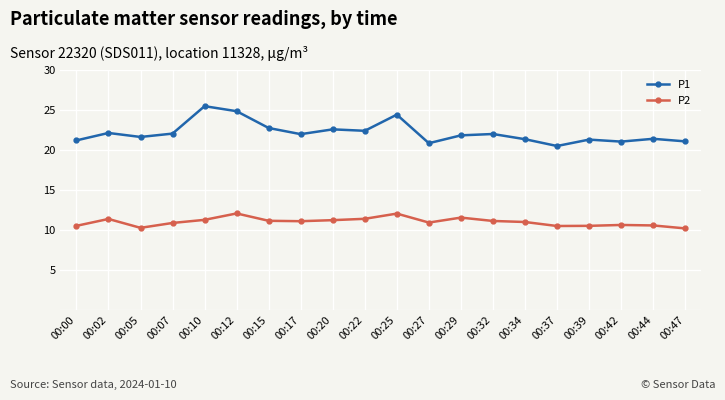

Rank the series by their average value, from lowest to highest.

P2, P1